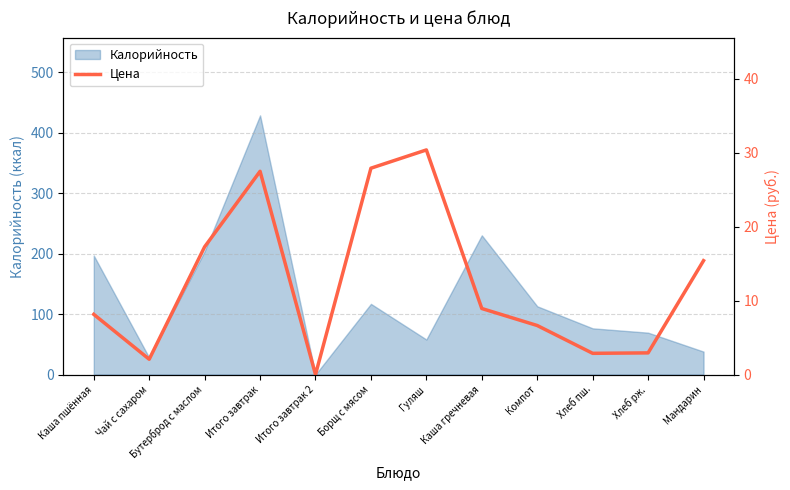

Between Борщ с мясом and Мандарин, which is larger?

Борщ с мясом